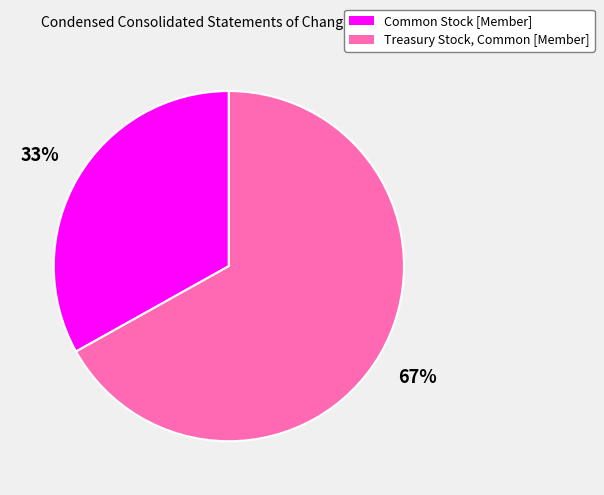

Rank the categories by value from highest to lowest.

Treasury Stock, Common [Member], Common Stock [Member]